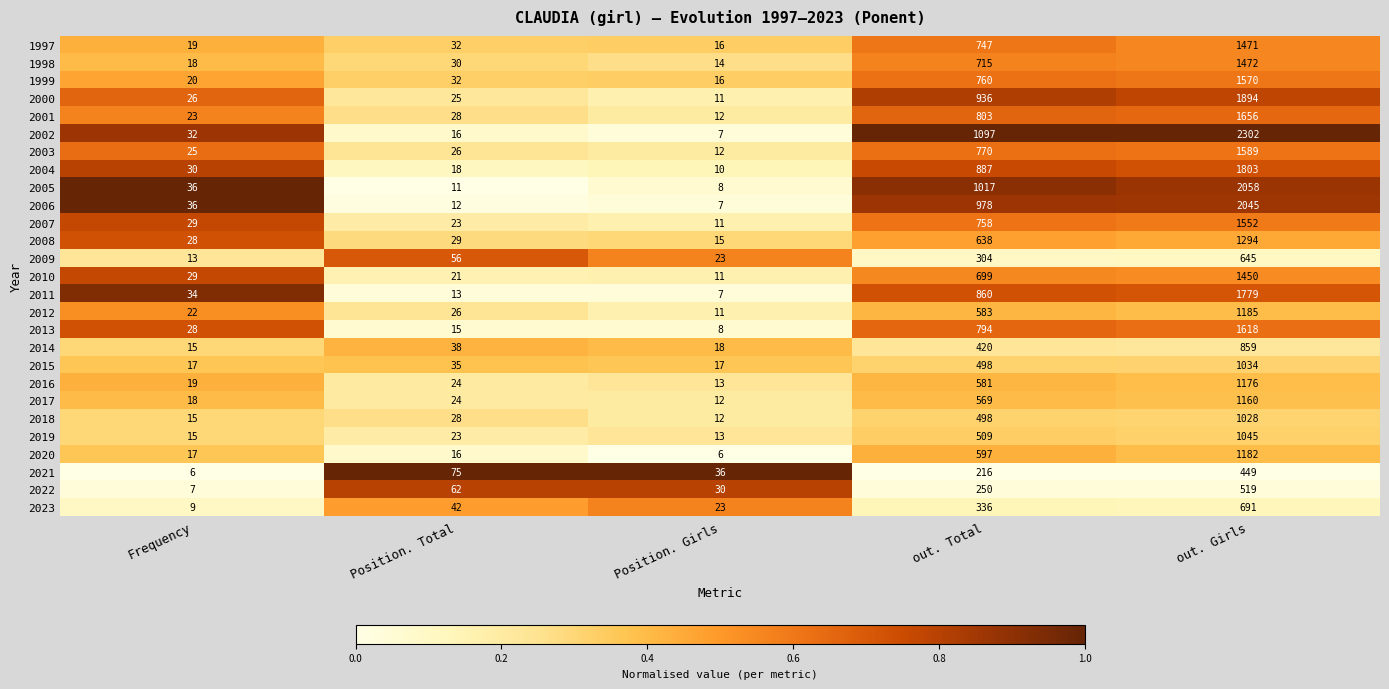

Is it true that 2001 equals 23 at Frequency?

True